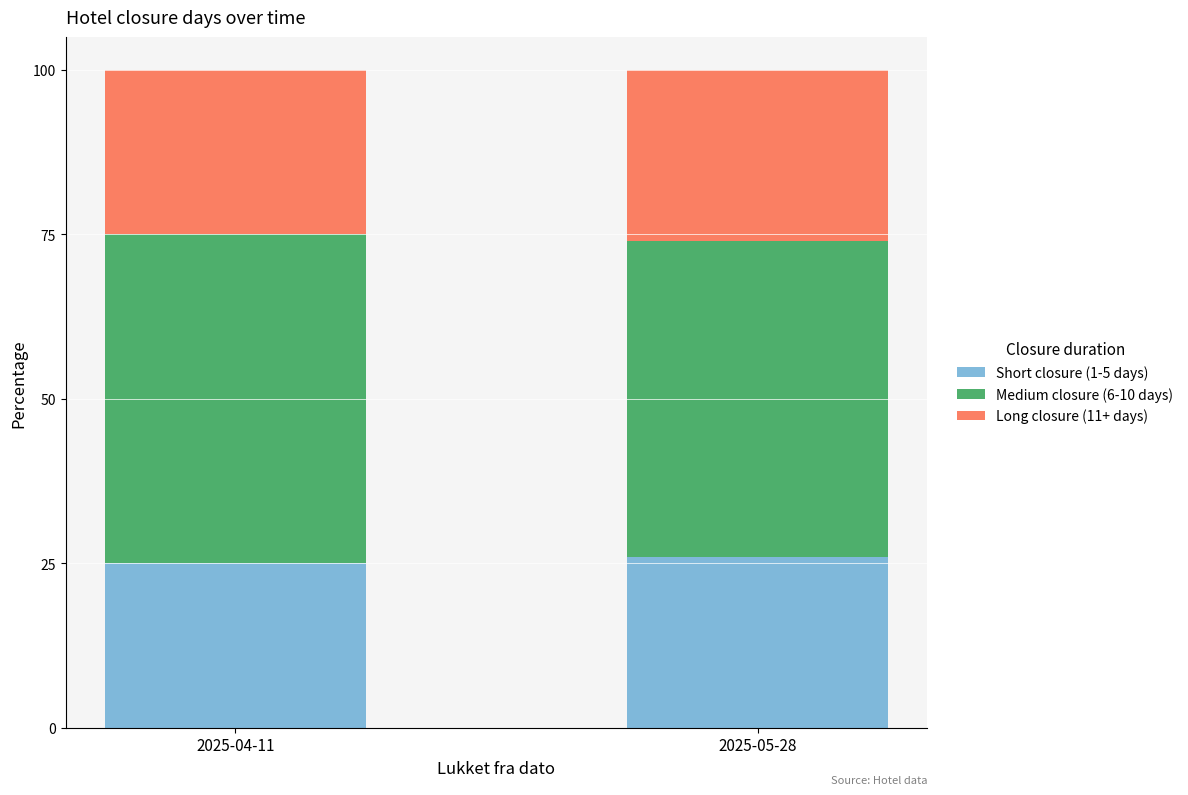

Reading left to right, list the values for the Short closure (1-5 days) series.

25	26